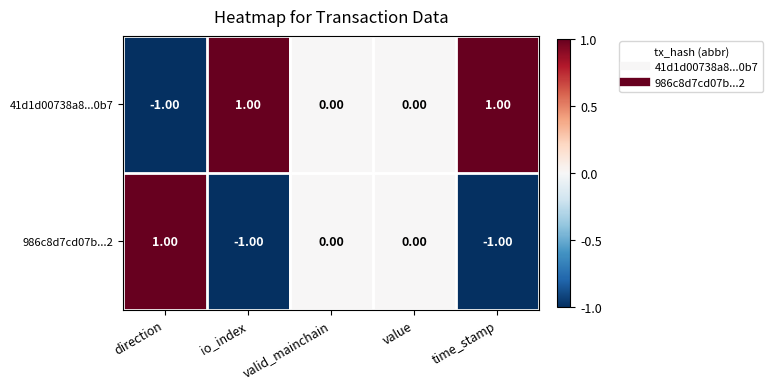

Which series has the largest total across all categories?

41d1d00738a8...0b7